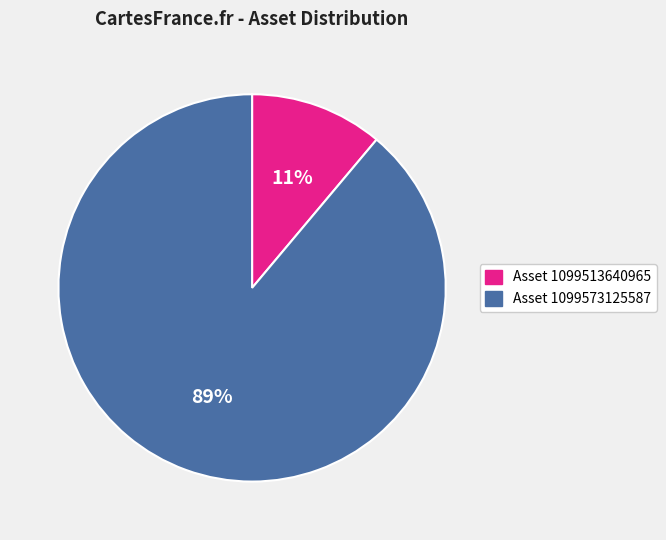

Is there a majority slice in this chart?

Yes